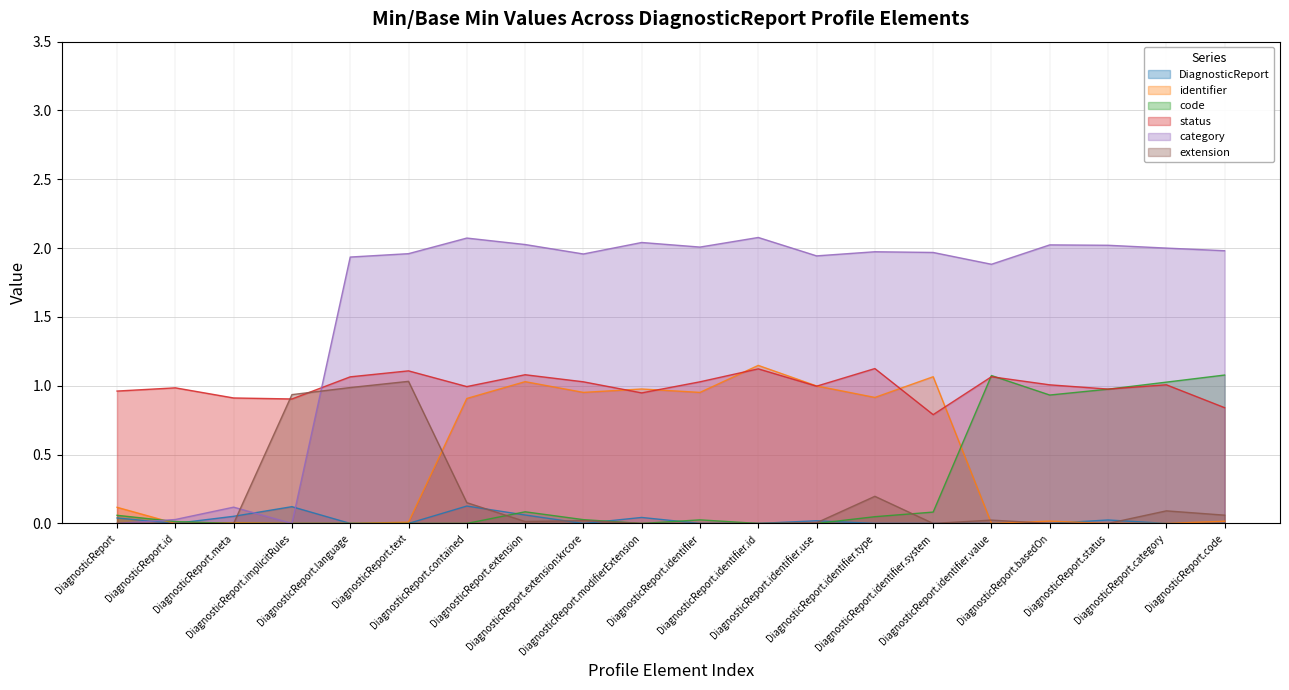

How many interior local valleys does the extension series have?

2